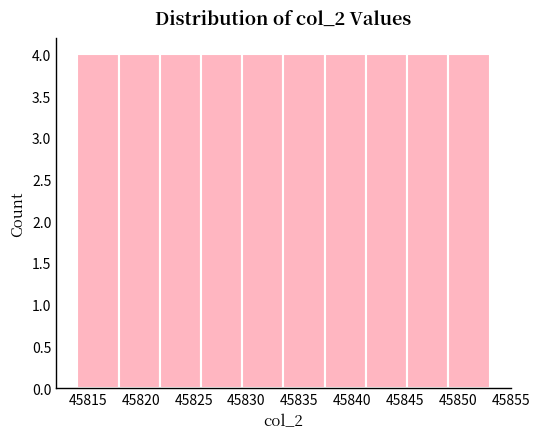

Reading left to right, list every bar in this chart as the range it spans on the x-axis followed by its height. Neither the bar edges nor the heights are printed on the chart, so give them approximately, as read against the axes.

45814.0 to 45817.9: 4
45817.9 to 45821.8: 4
45821.8 to 45825.7: 4
45825.7 to 45829.6: 4
45829.6 to 45833.5: 4
45833.5 to 45837.4: 4
45837.4 to 45841.3: 4
45841.3 to 45845.2: 4
45845.2 to 45849.1: 4
45849.1 to 45853.0: 4